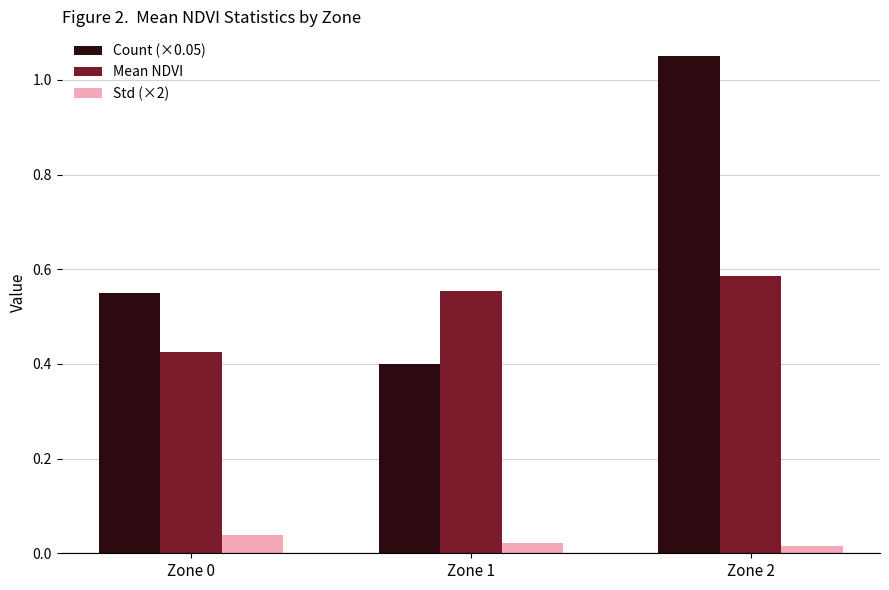

Is it true that Mean NDVI equals 0.4 at Zone 0?

True